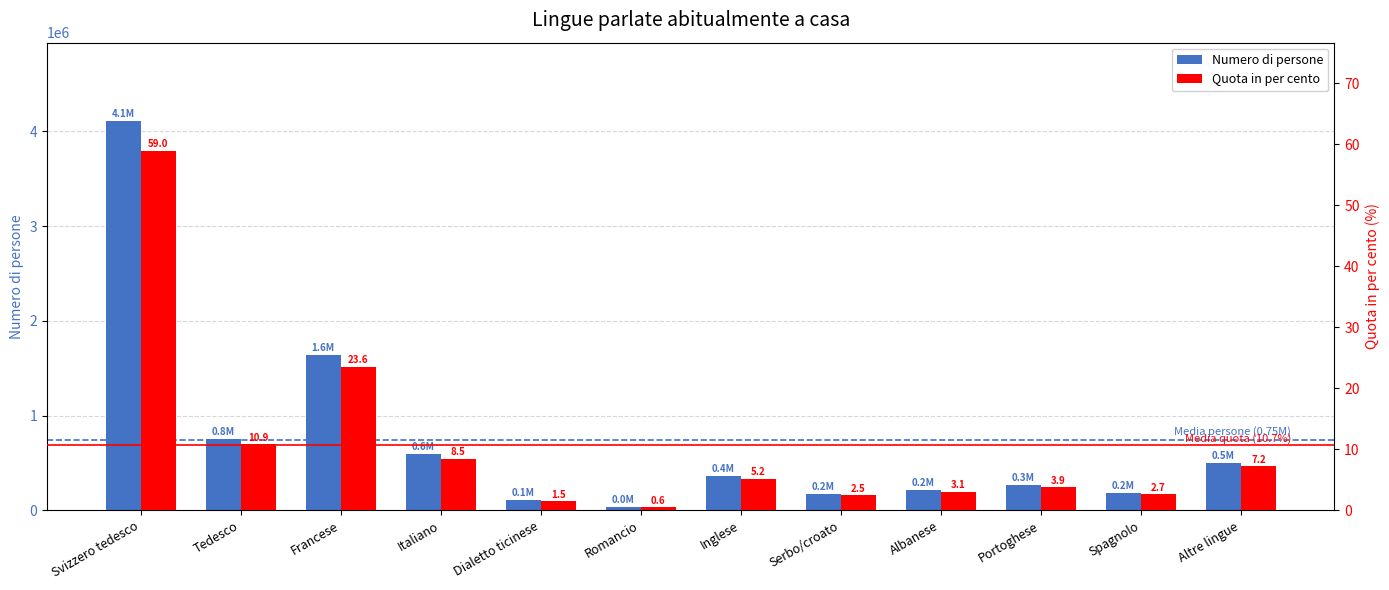

Rank the series at Romancio from lowest to highest value.

Quota in per cento, Numero di persone